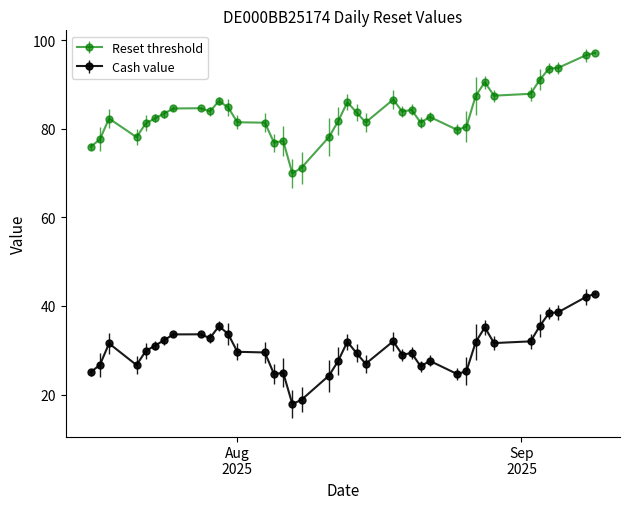

Which series has the largest range (max minus min)?

Reset threshold